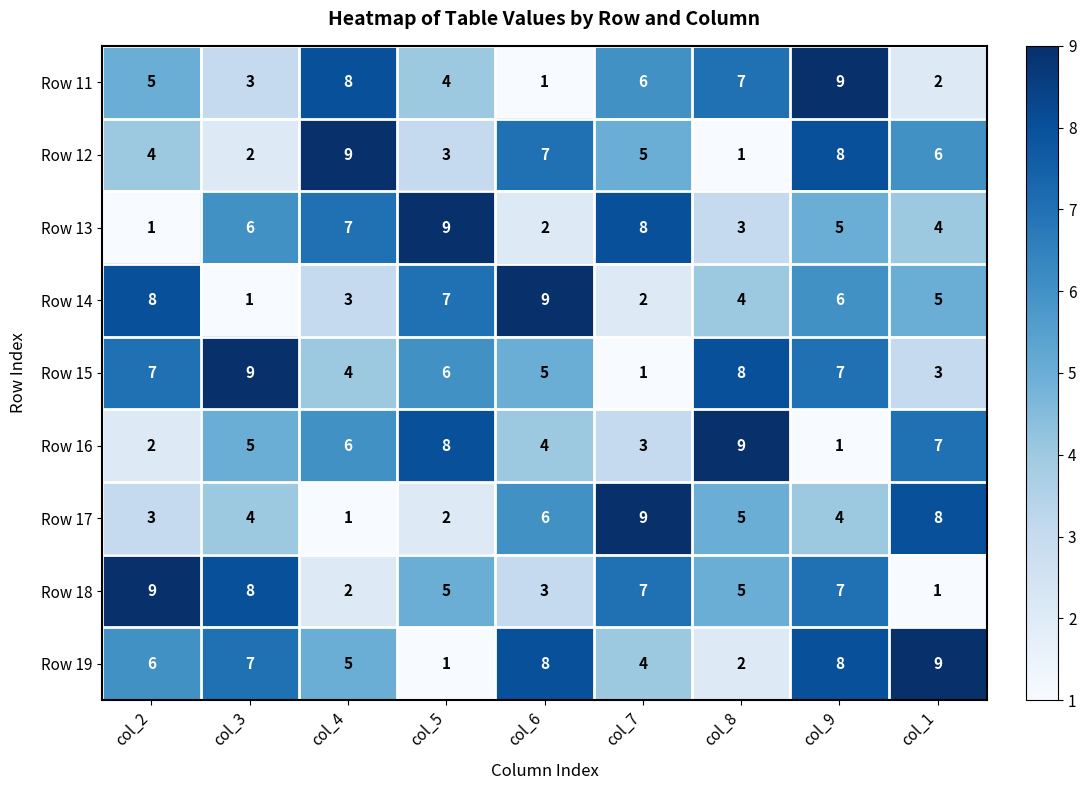

Which category has the lowest value in the Row 12 series?

col_8